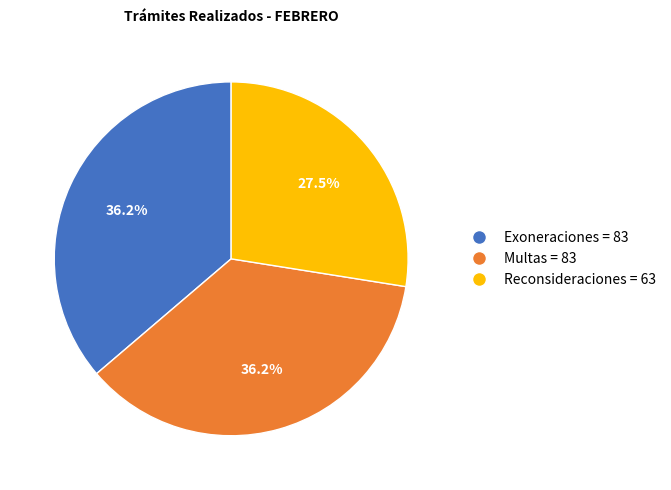

Combined, what portion of the pie is Multas = 83 and Exoneraciones = 83?

72.5%